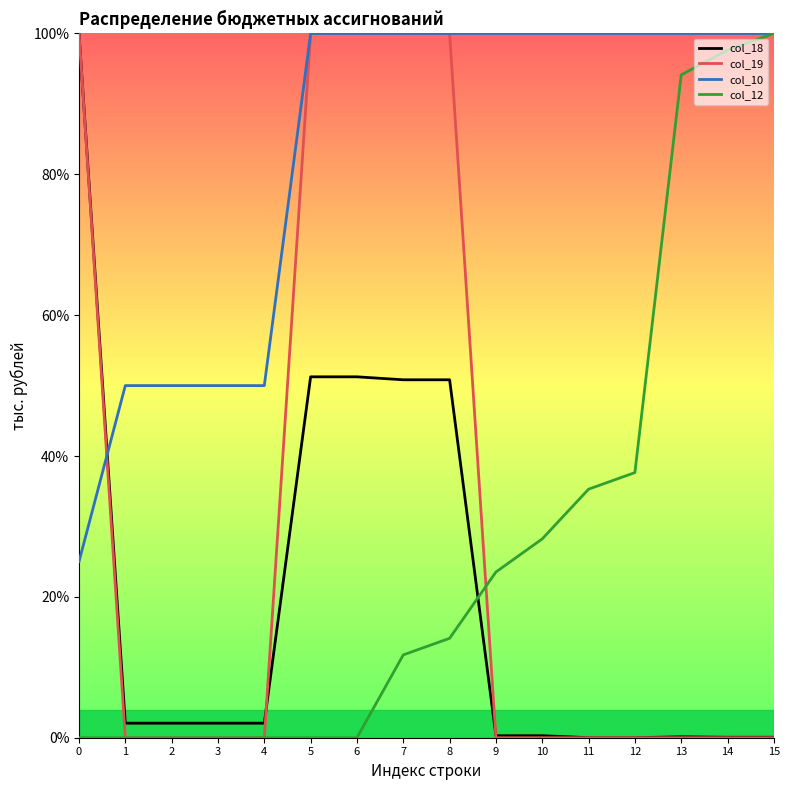

What is the highest value of the col_18 series?

100.0